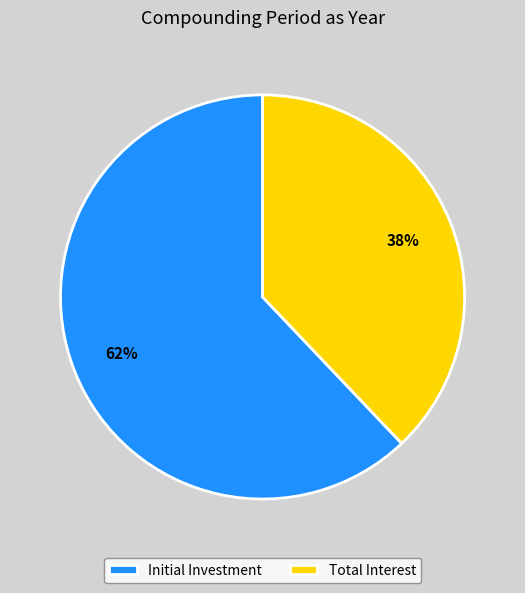

Which category accounts for the majority?

Initial Investment